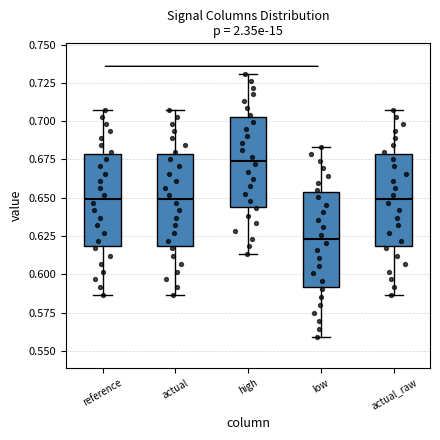

Reading left to right, transcribe this box plot: for each box, give where its median line is, the range the box spans, and where its two whiskers end, as read against the y-axis. The values are not printed on the chart, so give them approximately, as read against the axis.

reference: median 0.650, box 0.620 to 0.680, whiskers 0.585 to 0.705
actual: median 0.650, box 0.620 to 0.680, whiskers 0.585 to 0.705
high: median 0.675, box 0.645 to 0.705, whiskers 0.615 to 0.730
low: median 0.625, box 0.590 to 0.655, whiskers 0.560 to 0.685
actual_raw: median 0.650, box 0.620 to 0.680, whiskers 0.585 to 0.705